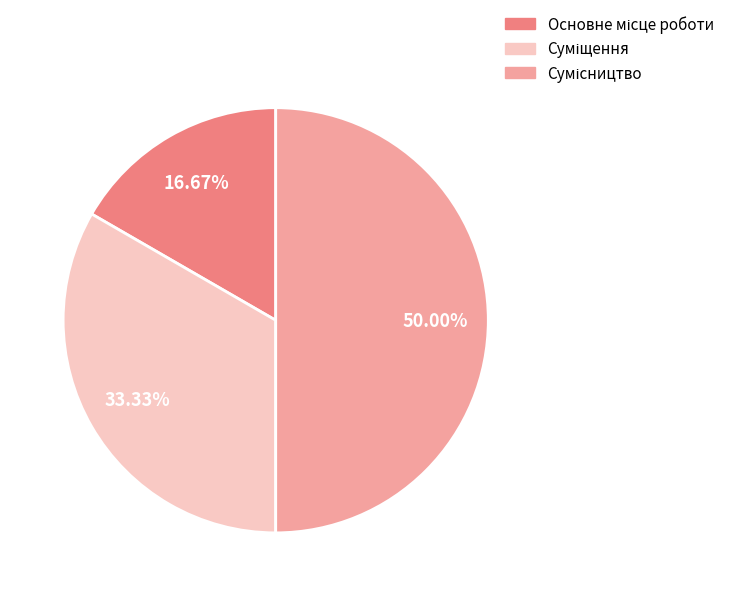

Count the number of slices in the pie.

3